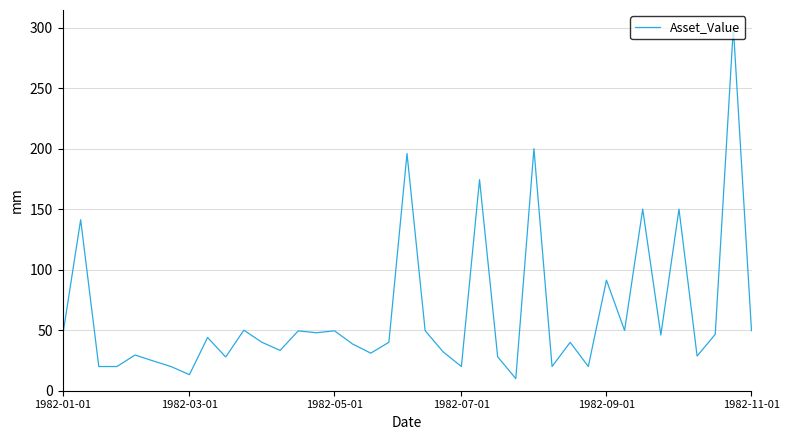

What is the sum of all values?

2466.5